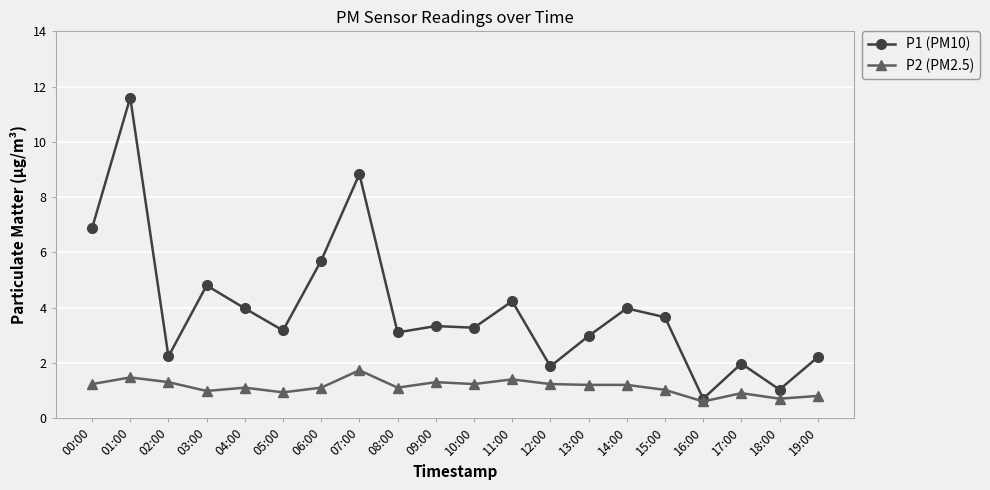

The P1 (PM10) series shows 3.3 at 10:00. True or false?

True